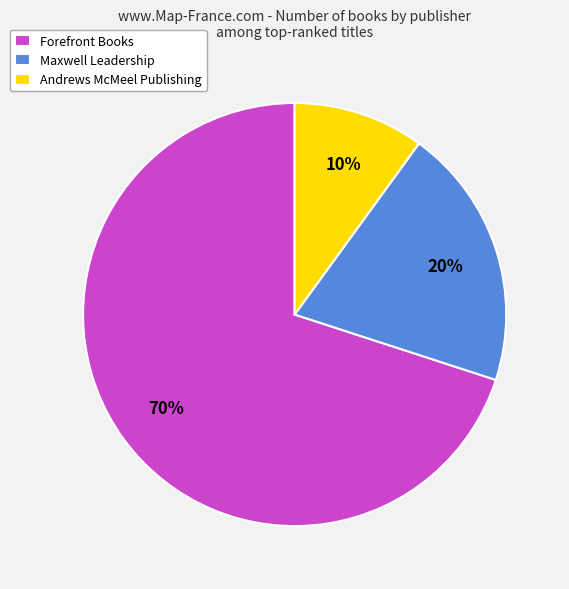

Rank the categories by value from lowest to highest.

Andrews McMeel Publishing, Maxwell Leadership, Forefront Books